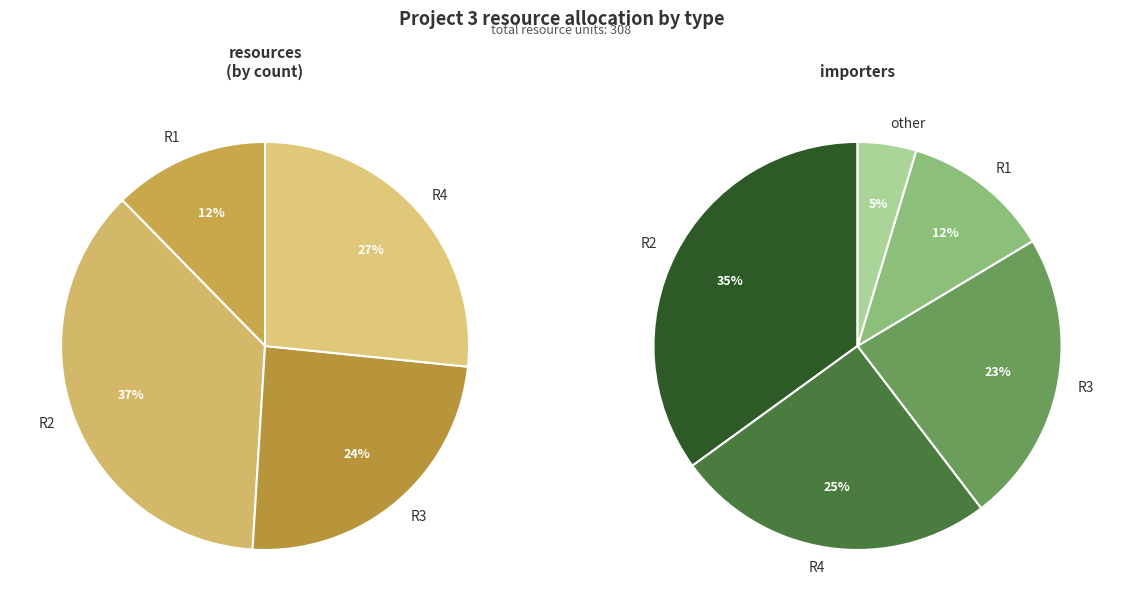

Approximately how many times larger is the value at R2 compared to R4?

1.4